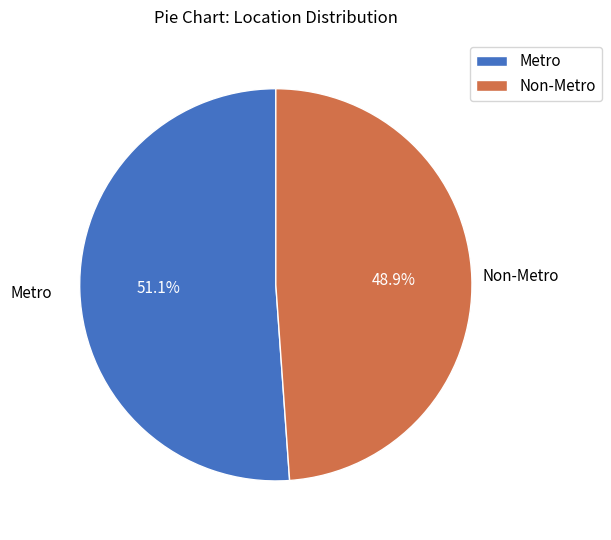

To the nearest percent, what percentage of the pie is Metro?

51%